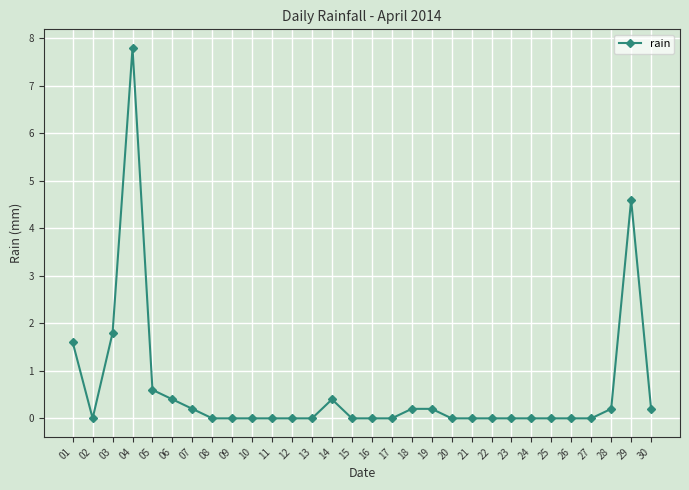

What is the change in value from 06 to 13?

-0.4